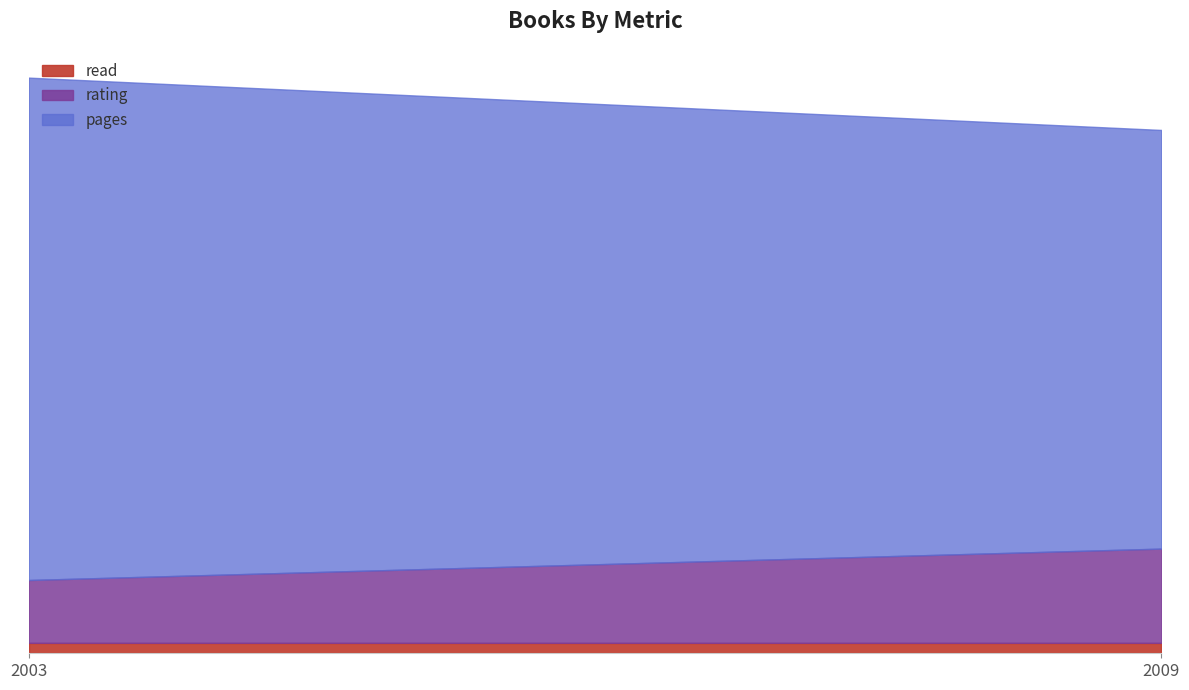

At how many categories does at least one series exceed 28?

2